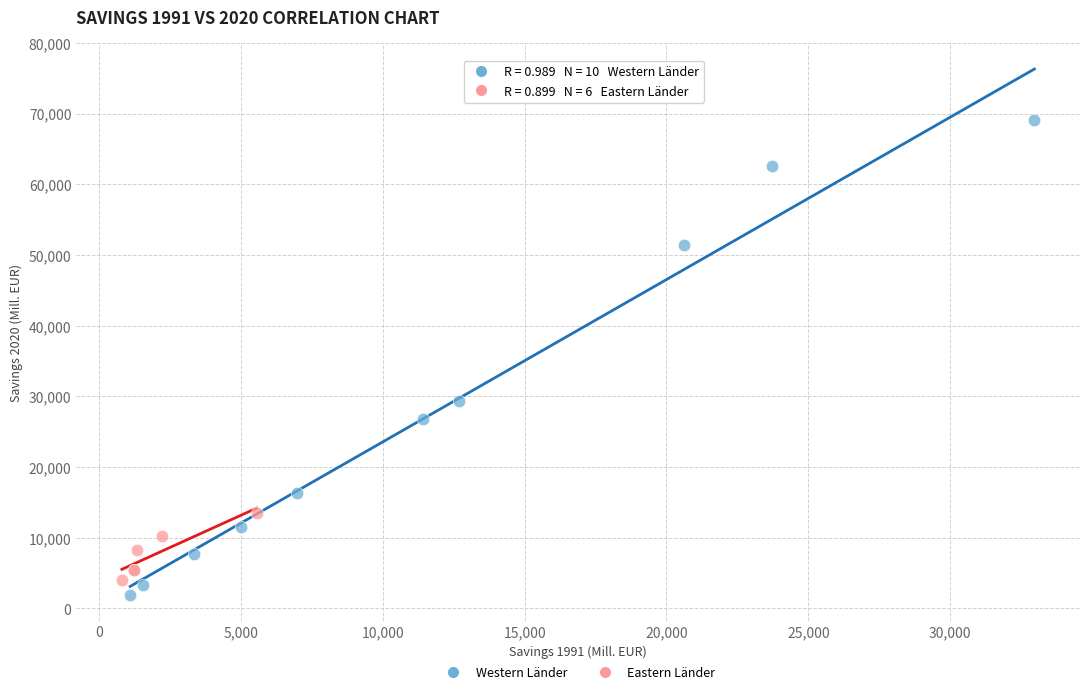

Which series reaches the maximum Y coordinate?

Western Länder